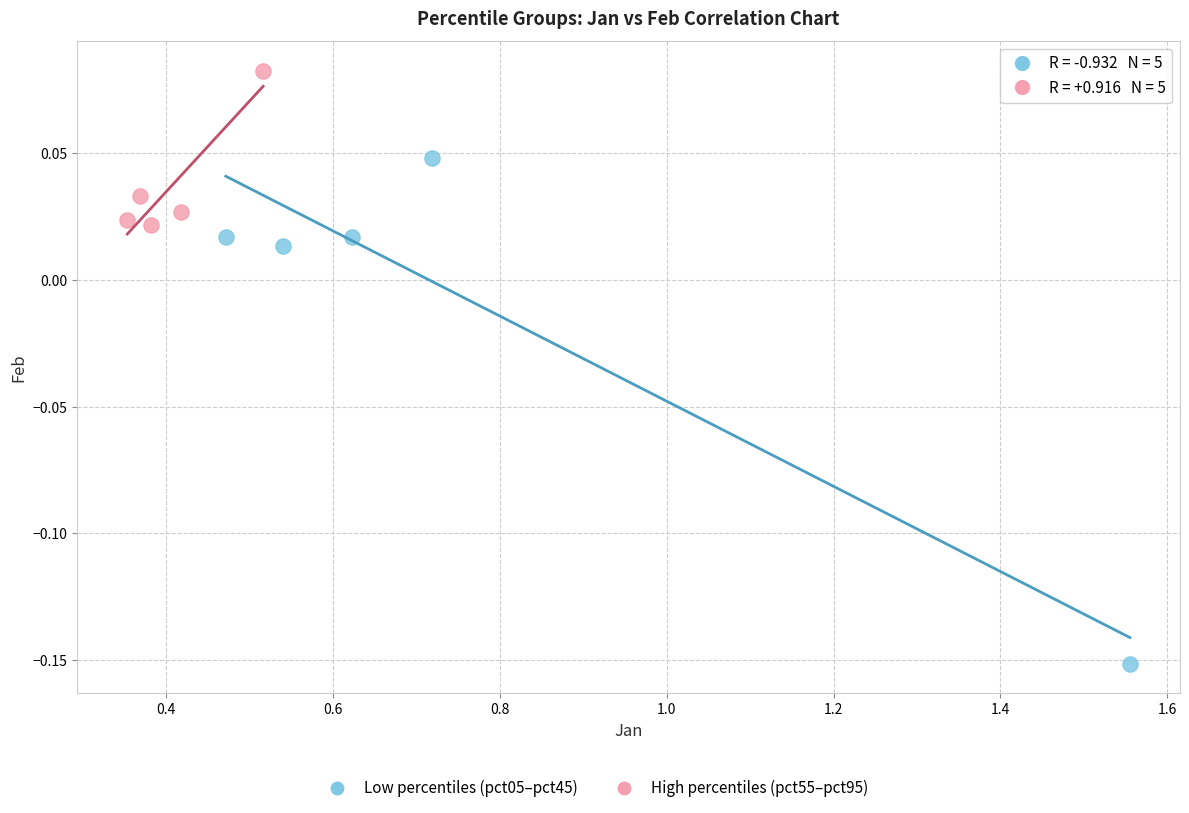

Which series has the widest spread of Y values?

Low percentiles (pct05–pct45)